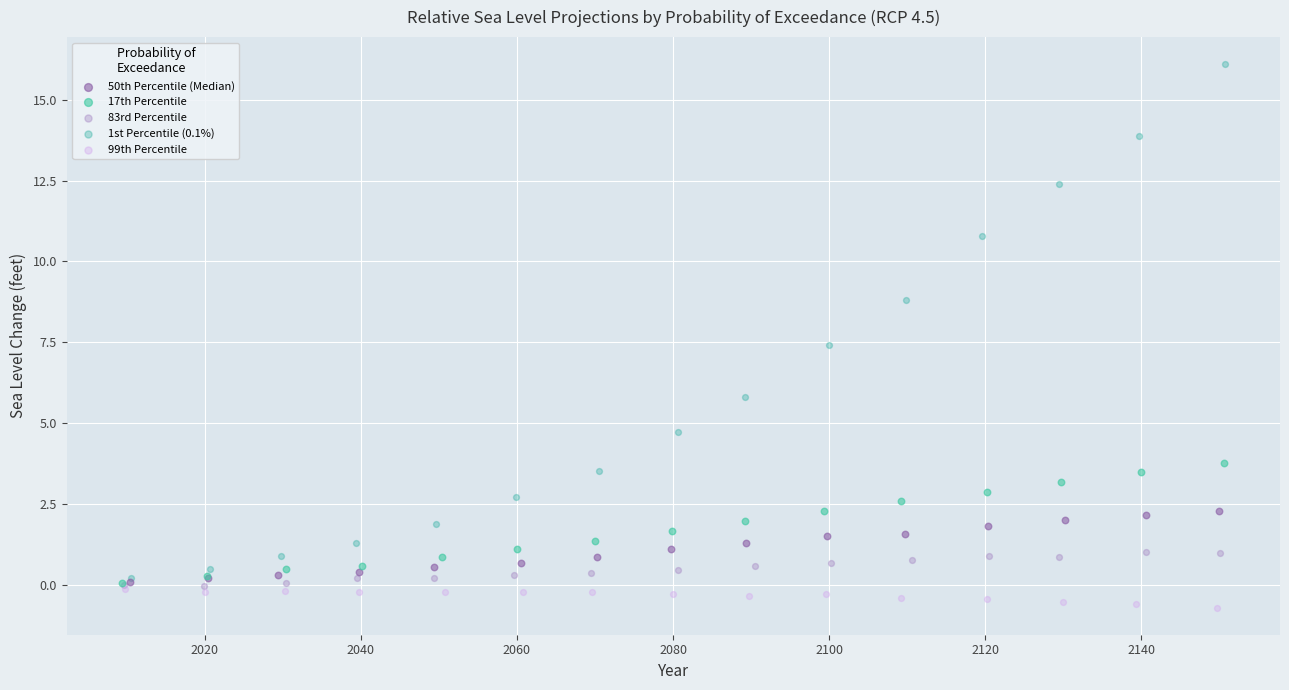

Which series contains the lowest Y value?

99th Percentile